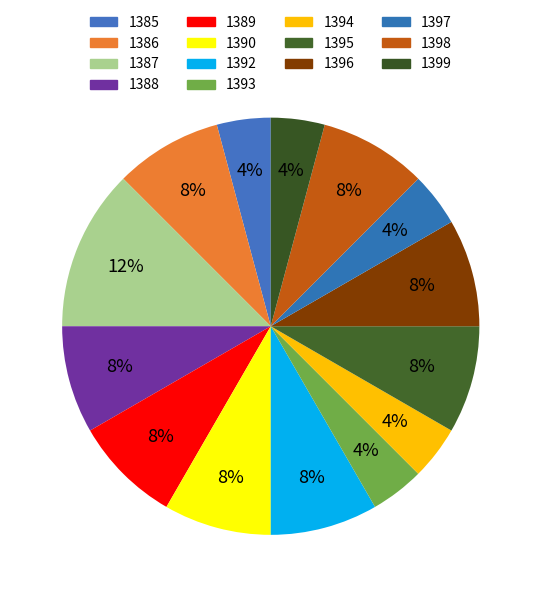

Is it true that 1398 is 8% of the pie?

True